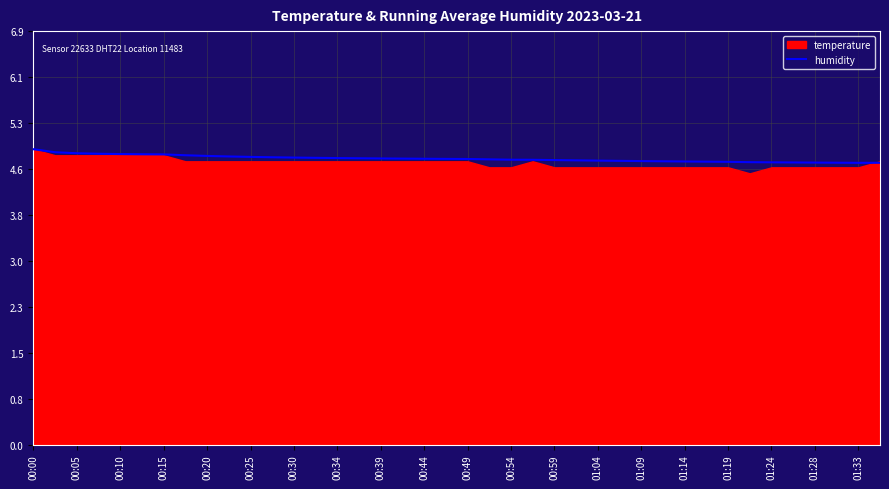

What is the lowest value of the humidity series?

4.7